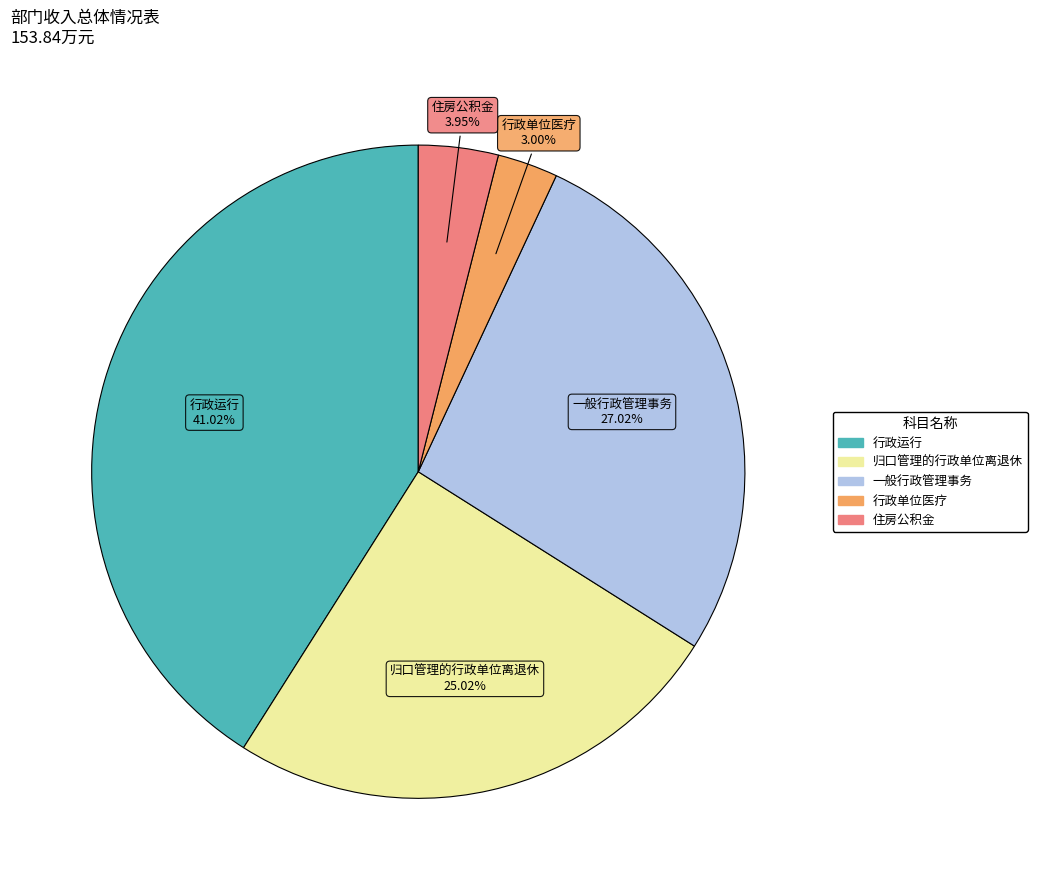

The 一般行政管理事务 slice represents 41% of the pie. True or false?

False